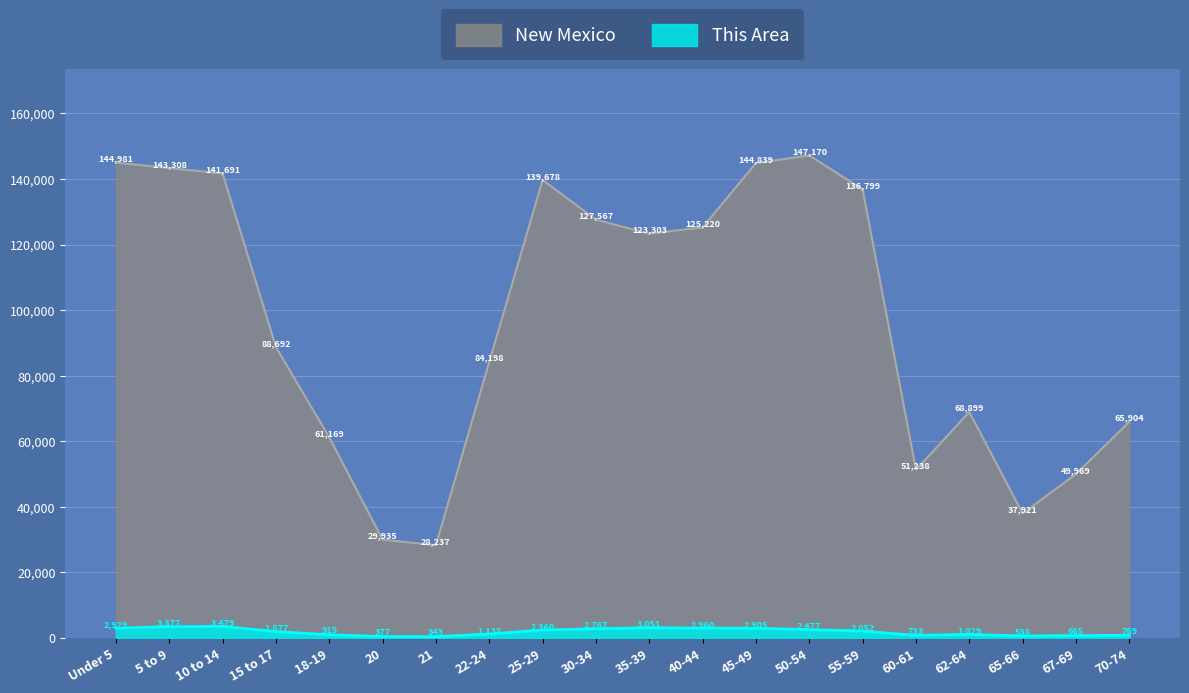

At how many categories does at least one series exceed 119947?

10